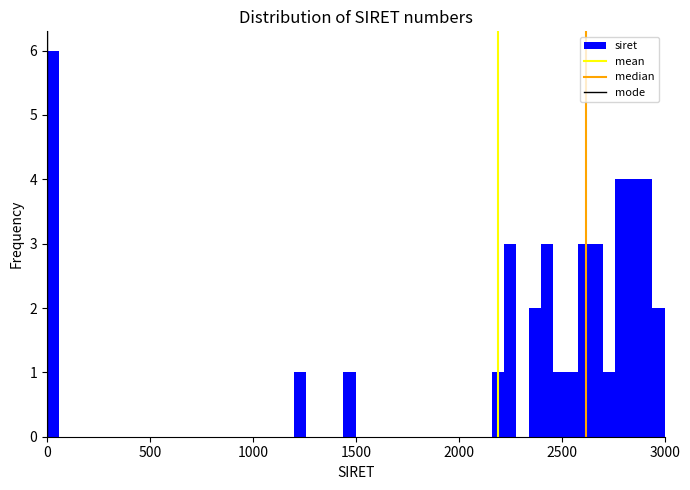

Around what value on the x-axis is the tallest bar? Give the approximate position of its centre, as read against the axis.

50